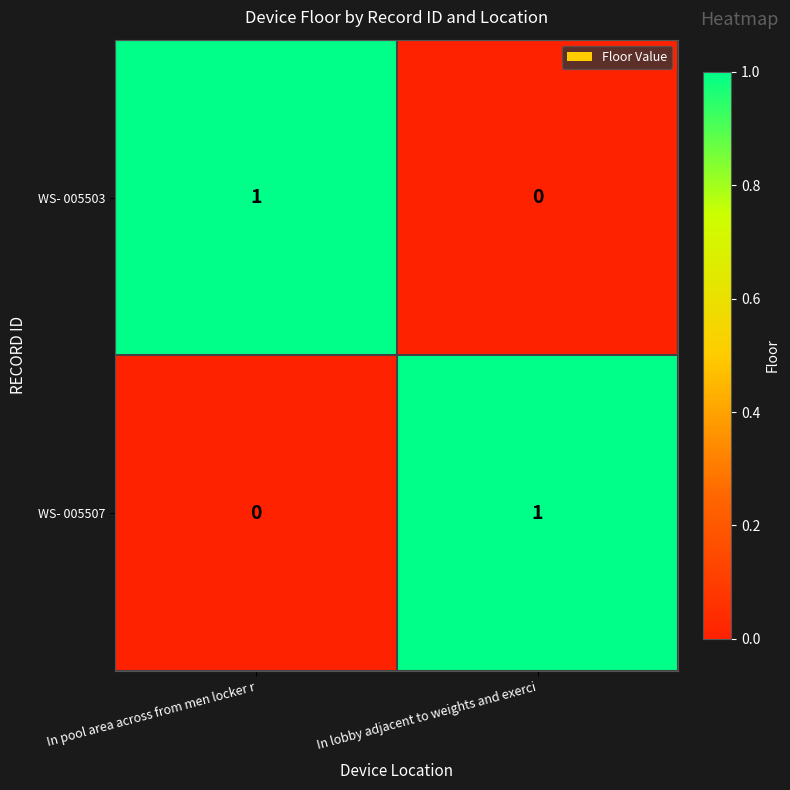

Reading left to right, list all the values displayed in this chart.

WS- 005503: In pool area across from men locker r=1	In lobby adjacent to weights and exerci=0
WS- 005507: In pool area across from men locker r=0	In lobby adjacent to weights and exerci=1